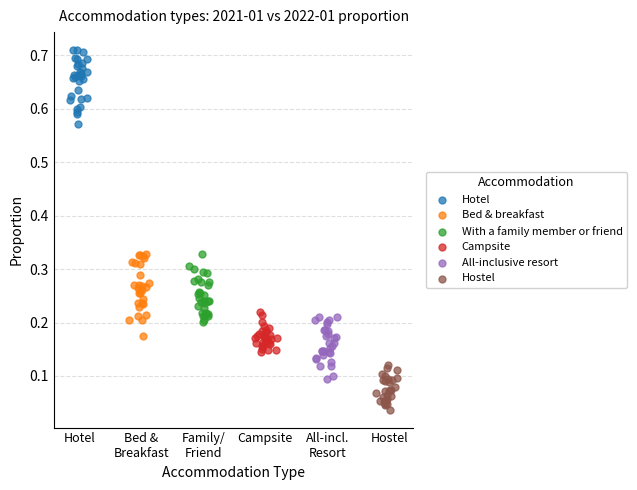

Which series contains the highest Y value?

Hotel